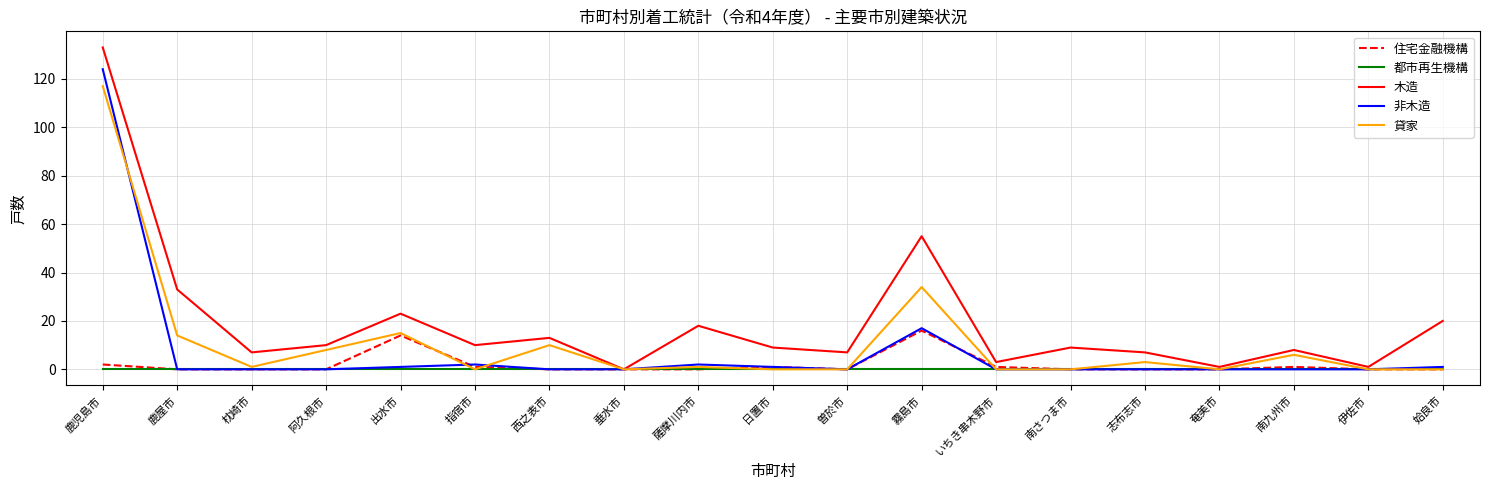

Is this an area chart (filled region under the line)?

No